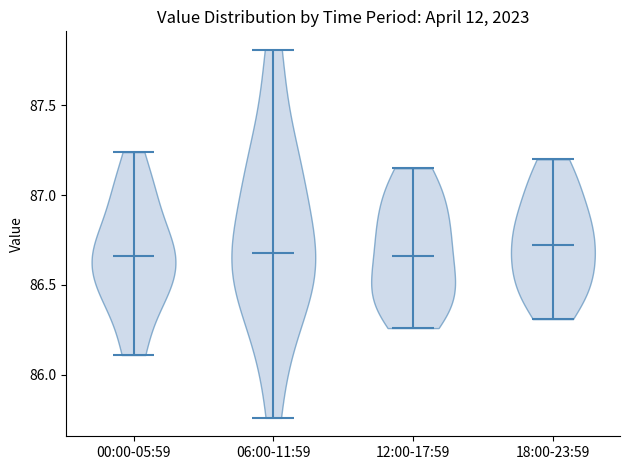

Reading left to right, read every violin against the y-axis: where its median line is, and the lowest and highest points it reaches. The values are not printed on the chart, so give them approximately, as read against the axis.

00:00-05:59: median line 86.65, lowest point 86.10, highest point 87.25
06:00-11:59: median line 86.70, lowest point 85.75, highest point 87.80
12:00-17:59: median line 86.65, lowest point 86.25, highest point 87.15
18:00-23:59: median line 86.70, lowest point 86.30, highest point 87.20